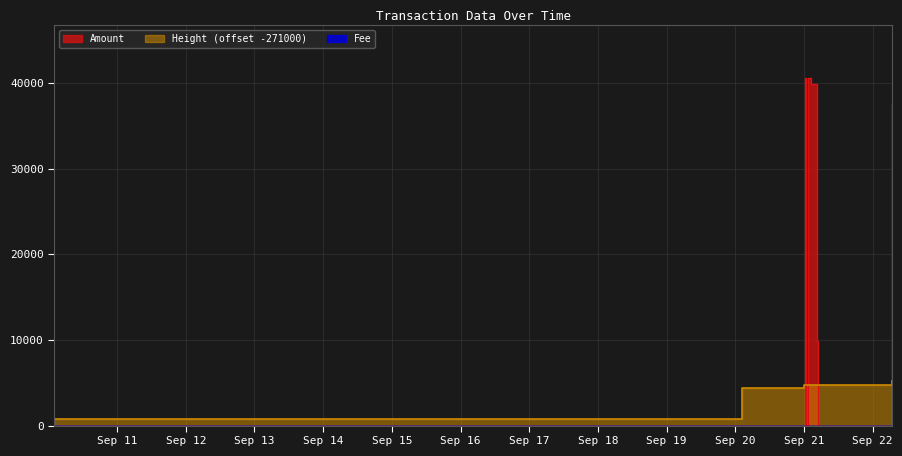

The Height series shows 4739.0 at 2016-09-21 02:21:20. True or false?

True